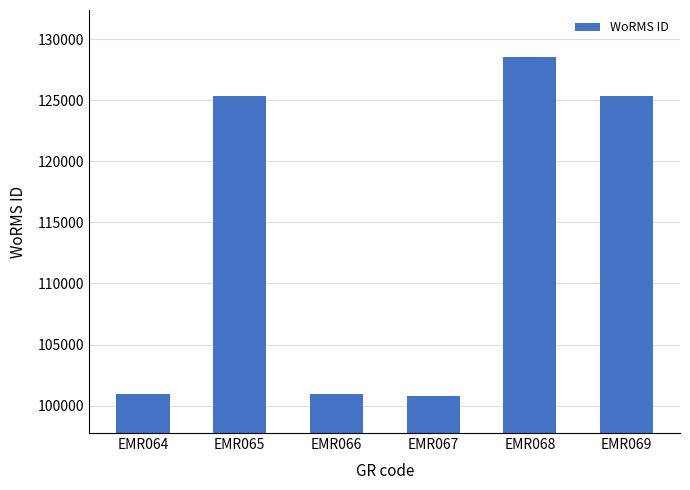

How many data points are less than 125333?

3